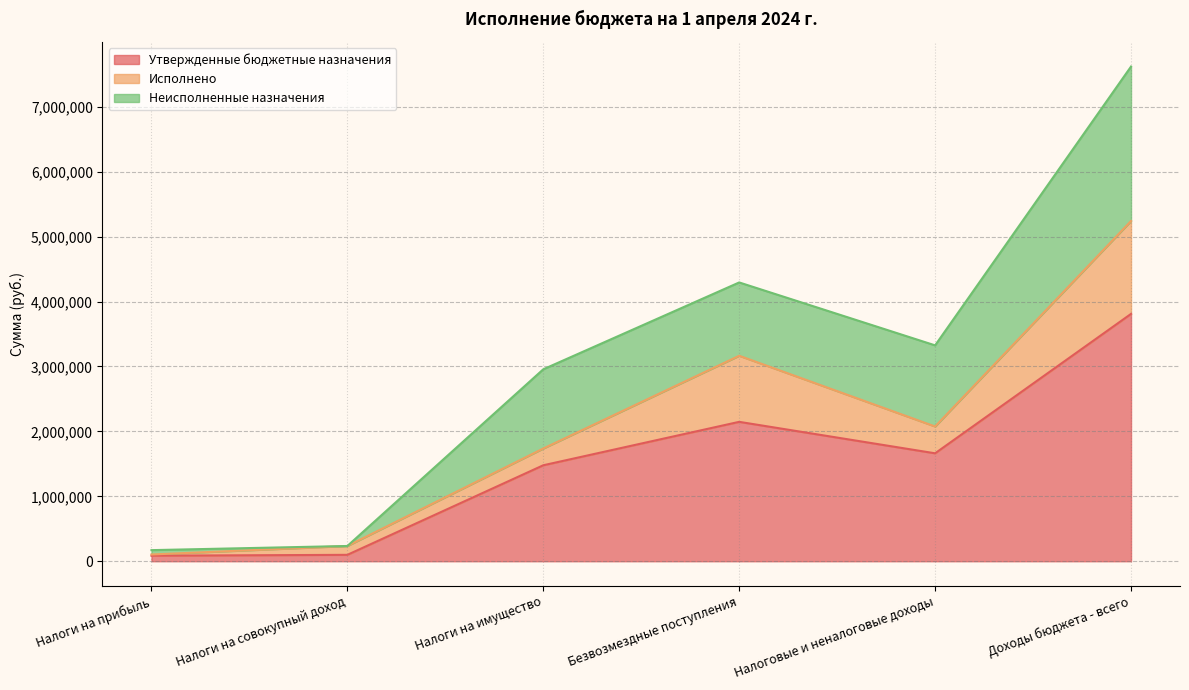

Is it true that Утвержденные бюджетные назначения equals 3399802.0 at Безвозмездные поступления?

False